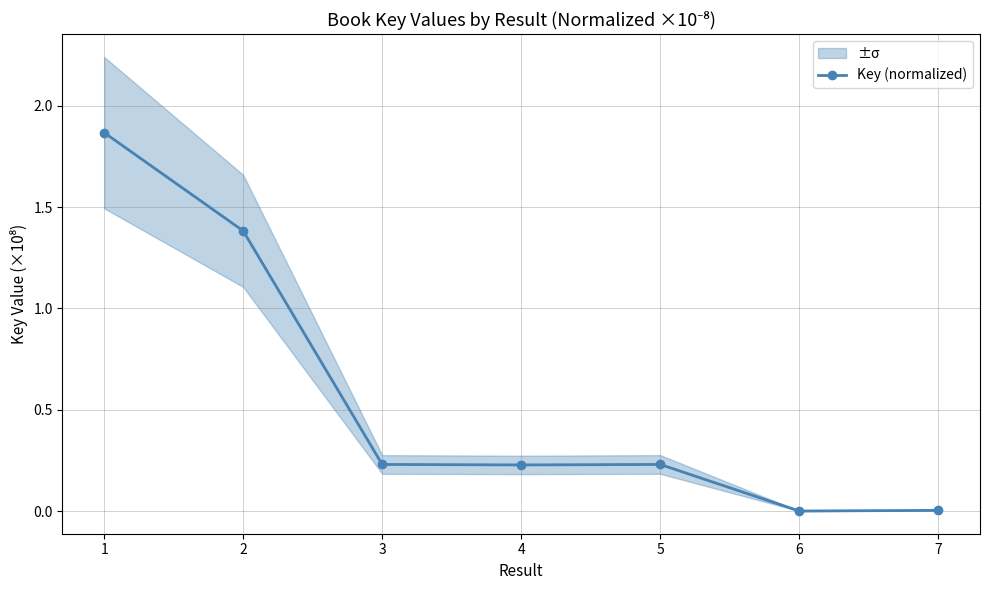

The chart shows a value of 0.0 at 7. True or false?

False